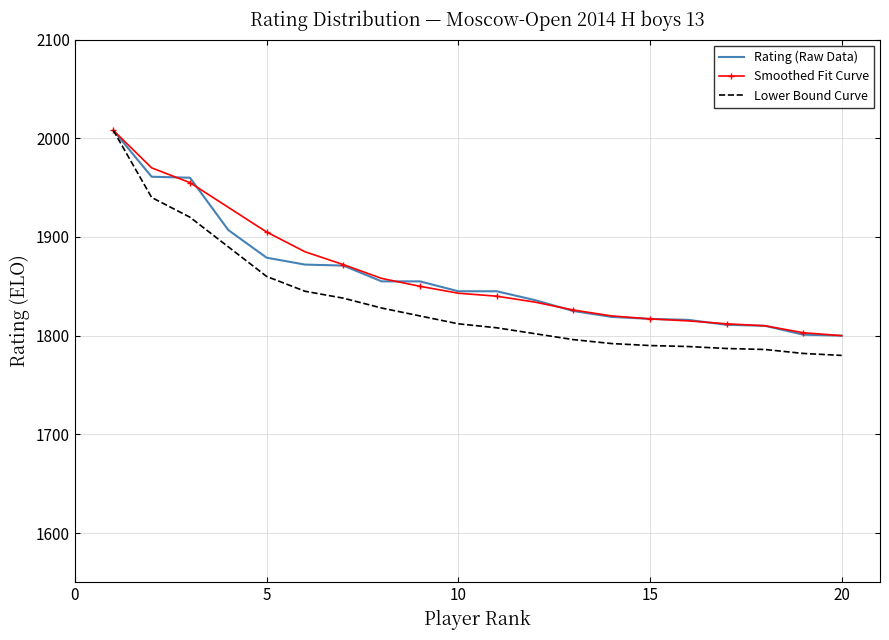

Which series has the largest range (max minus min)?

Lower Bound Curve